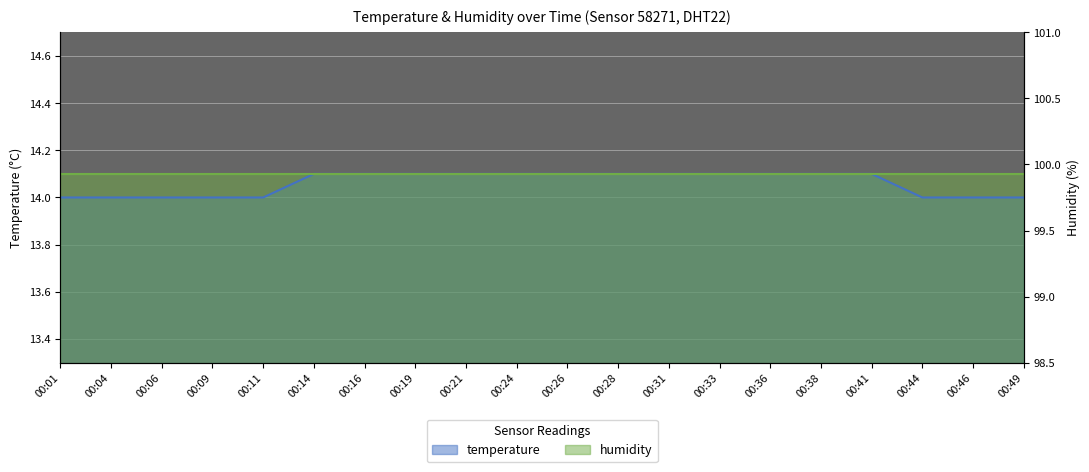

What is the sum of all values?

281.2